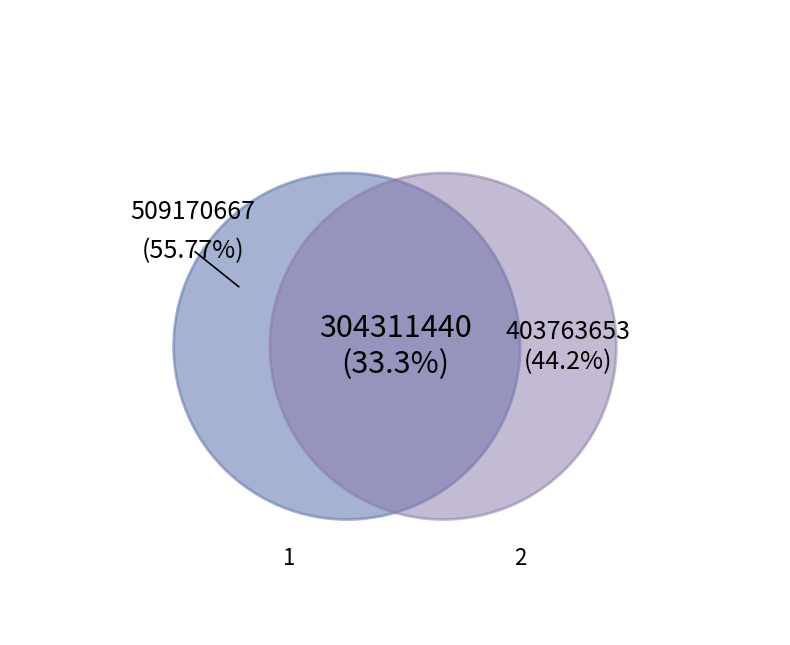

Rank the categories by value from highest to lowest.

1, 2